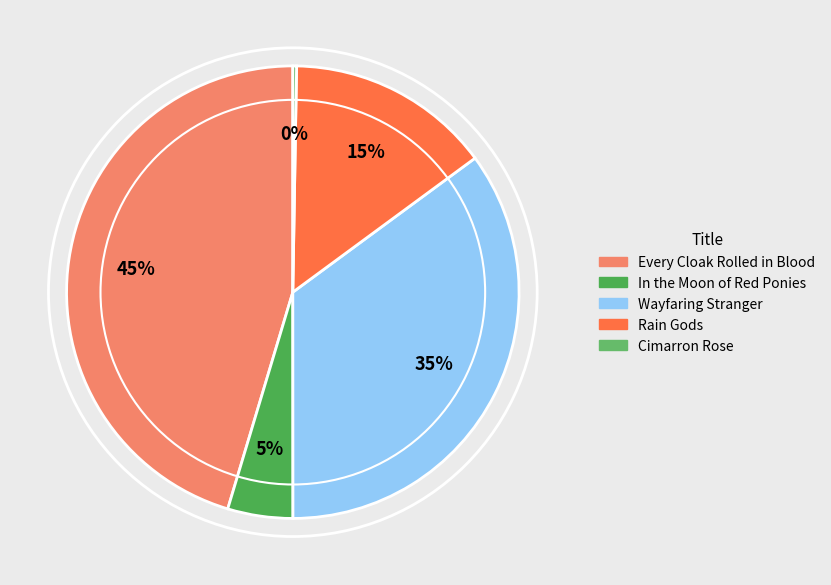

To the nearest percent, what is the difference between the largest and smallest slice percentages?

45%